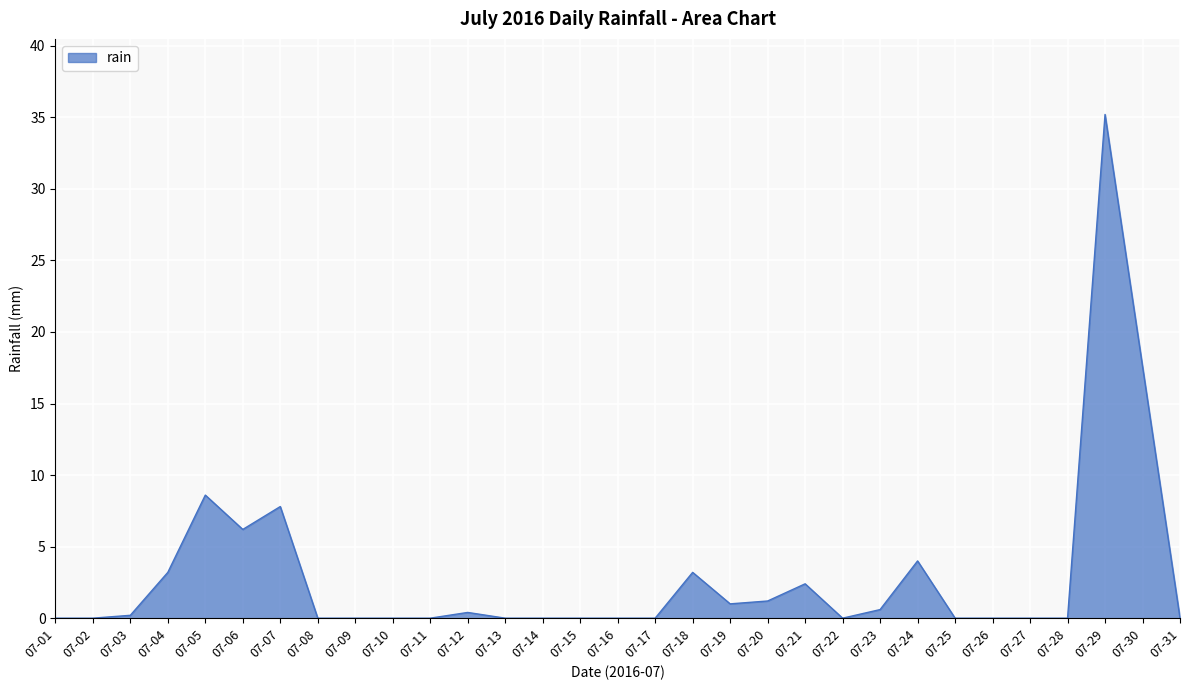

Which label corresponds to the largest value in the chart?

07-29